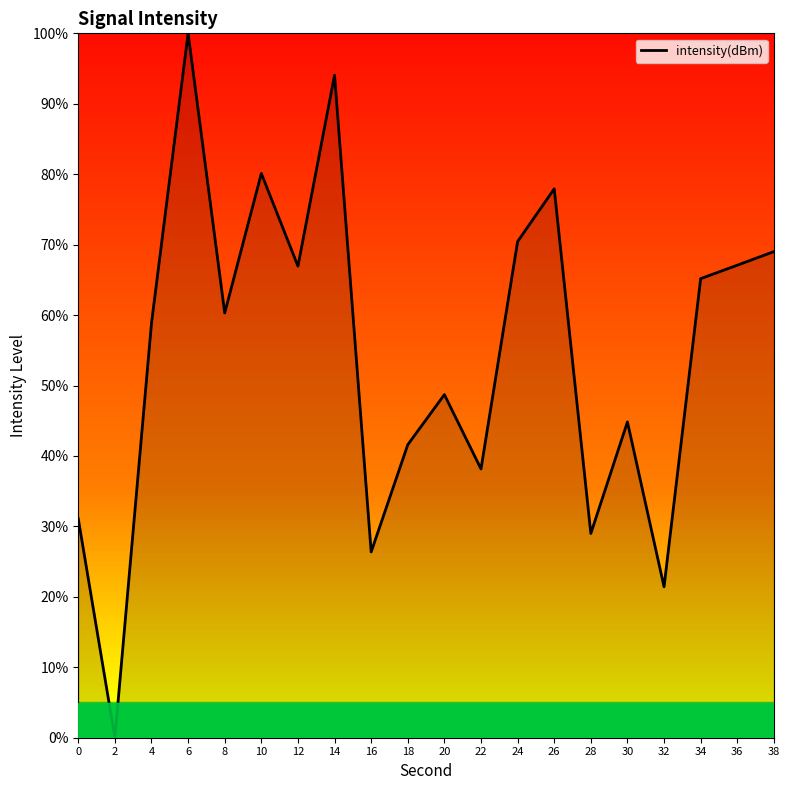

What is the approximate value at 36?

67.1